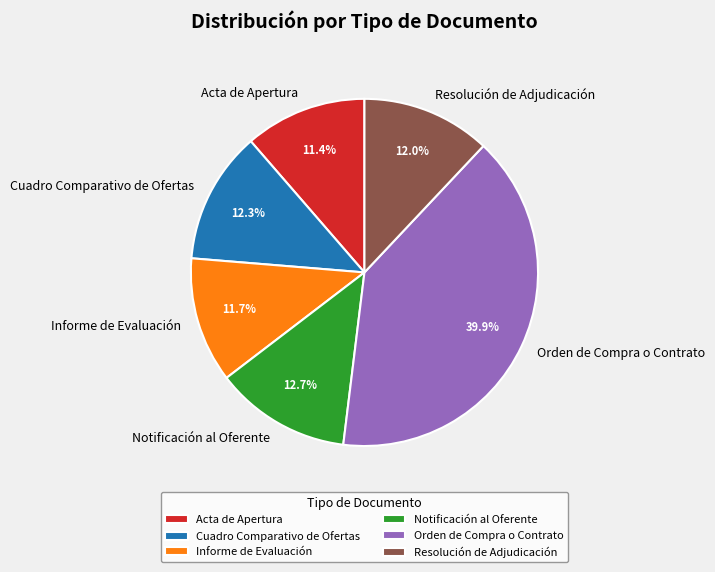

Which has a higher value, Resolución de Adjudicación or Orden de Compra o Contrato?

Orden de Compra o Contrato